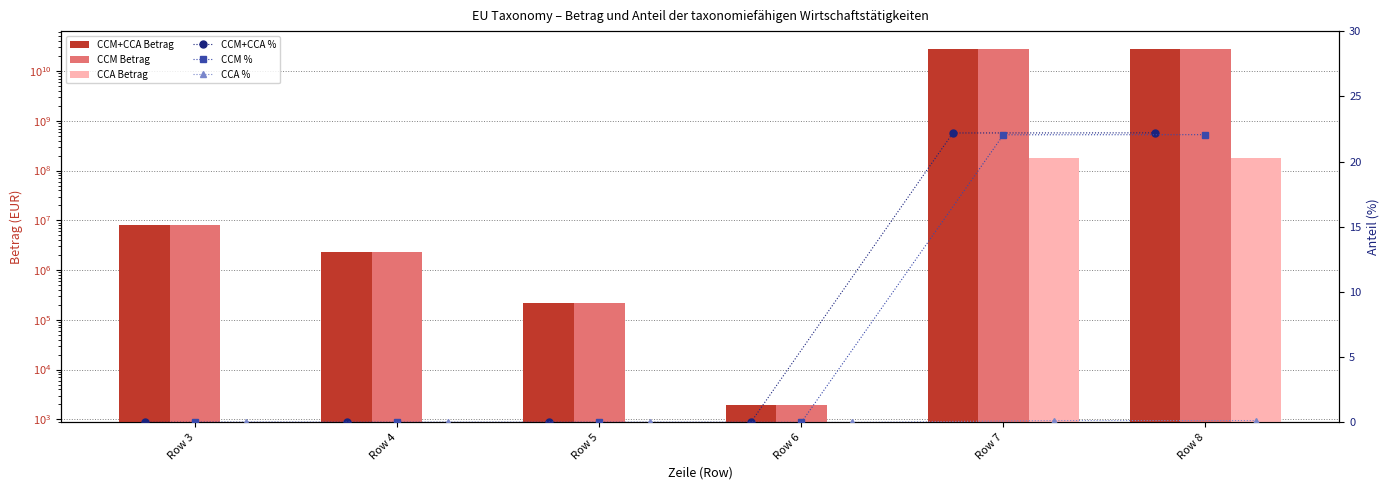

What is the sum of all CCM+CCA % values?

44.4